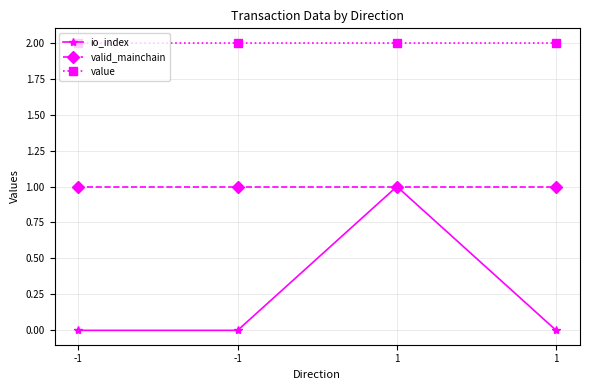

True or false: valid_mainchain and io_index intersect in this chart.

False